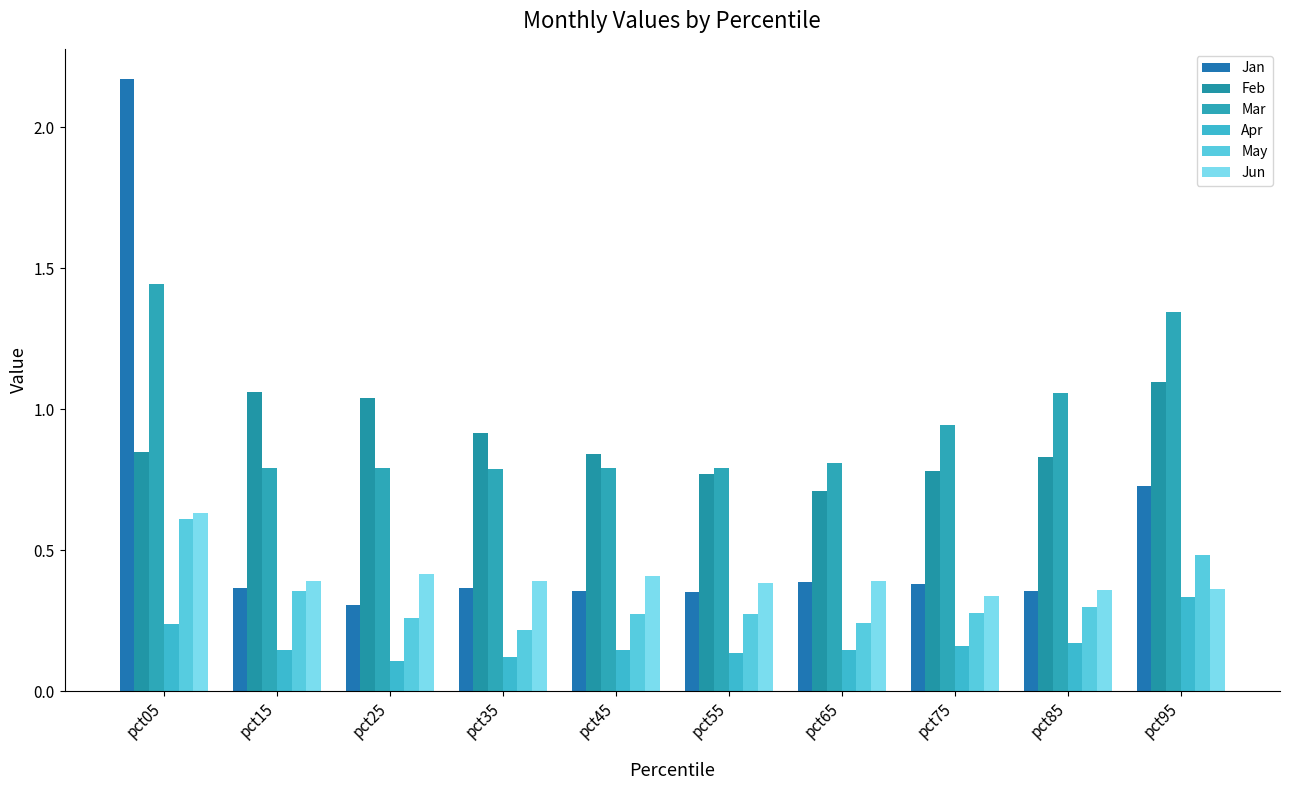

Reading left to right, what are all the values shown in this chart?

Jan: 2.2	0.4	0.3	0.4	0.4	0.4	0.4	0.4	0.4	0.7
Feb: 0.8	1.1	1.0	0.9	0.8	0.8	0.7	0.8	0.8	1.1
Mar: 1.4	0.8	0.8	0.8	0.8	0.8	0.8	0.9	1.1	1.3
Apr: 0.2	0.1	0.1	0.1	0.1	0.1	0.1	0.2	0.2	0.3
May: 0.6	0.4	0.3	0.2	0.3	0.3	0.2	0.3	0.3	0.5
Jun: 0.6	0.4	0.4	0.4	0.4	0.4	0.4	0.3	0.4	0.4